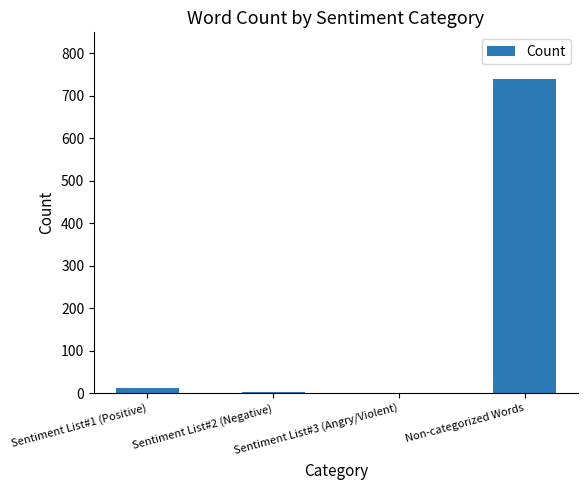

What is the sum of all values?

754